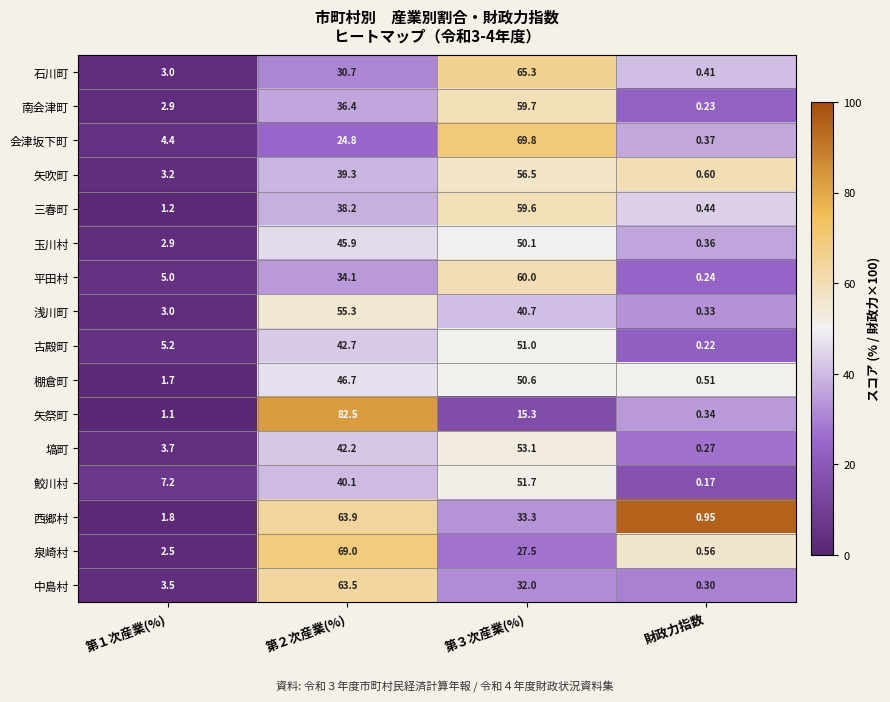

Which series has the largest total across all categories?

西郷村